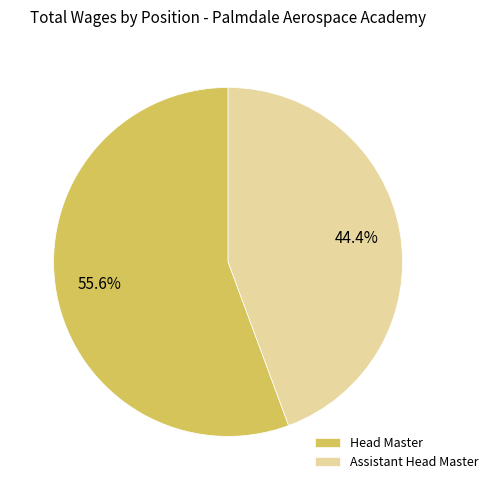

What is the total percentage of Head Master and Assistant Head Master?

100.0%